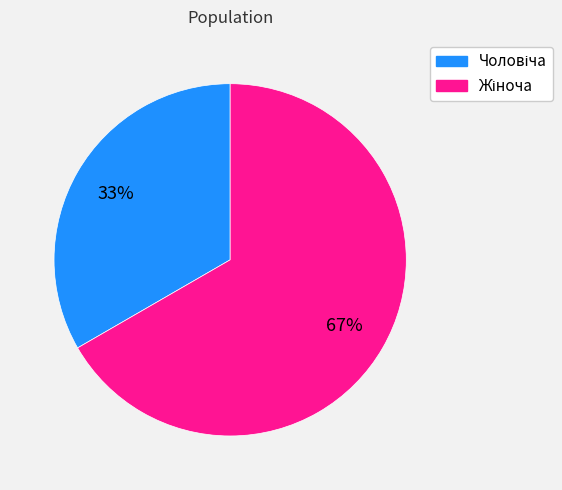

Does any single category account for the majority?

Yes